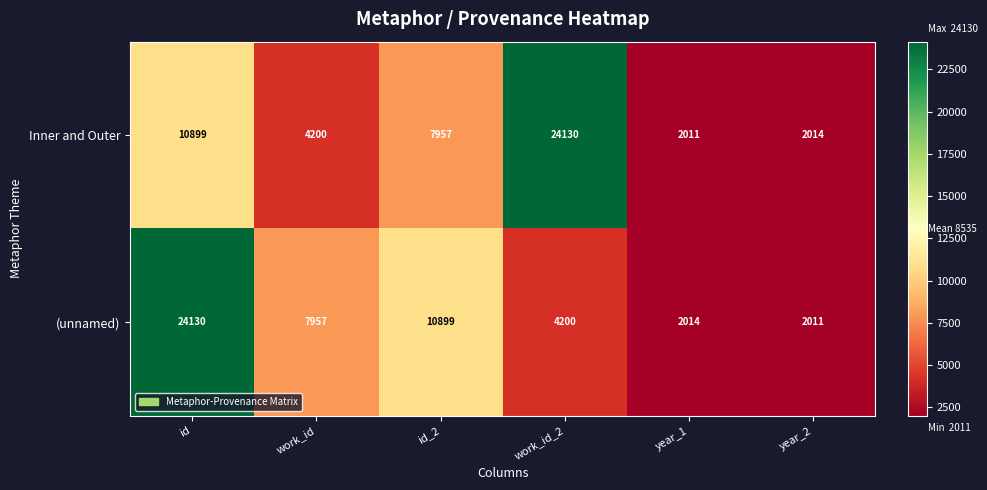

How many series are shown in this chart?

2